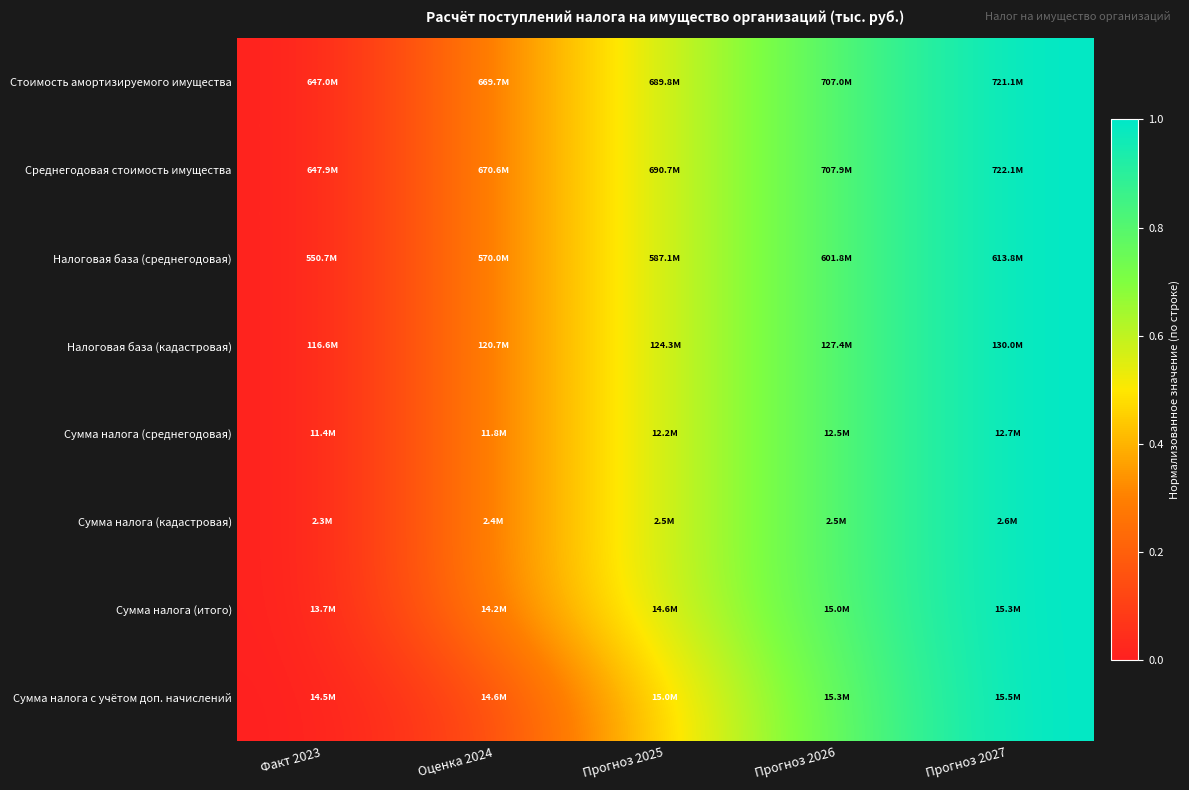

Rank the series at Прогноз 2026 from highest to lowest value.

Сумма налога (среднегодовая), Сумма налога (итого), Налоговая база (кадастровая), Среднегодовая стоимость имущества, Налоговая база (среднегодовая), Стоимость амортизируемого имущества, Сумма налога (кадастровая), Сумма налога с учётом доп. начислений